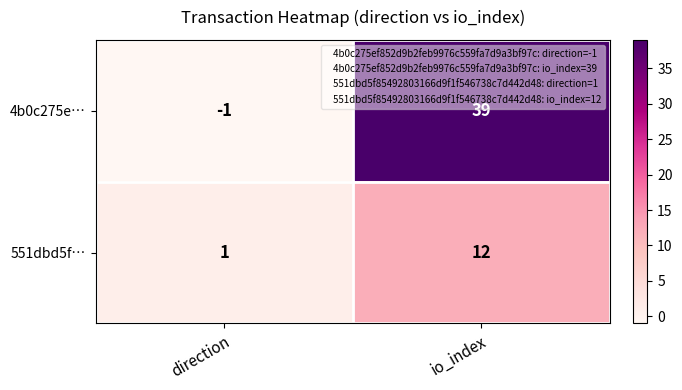

The value of 551dbd5f… at io_index is 7. True or false?

False